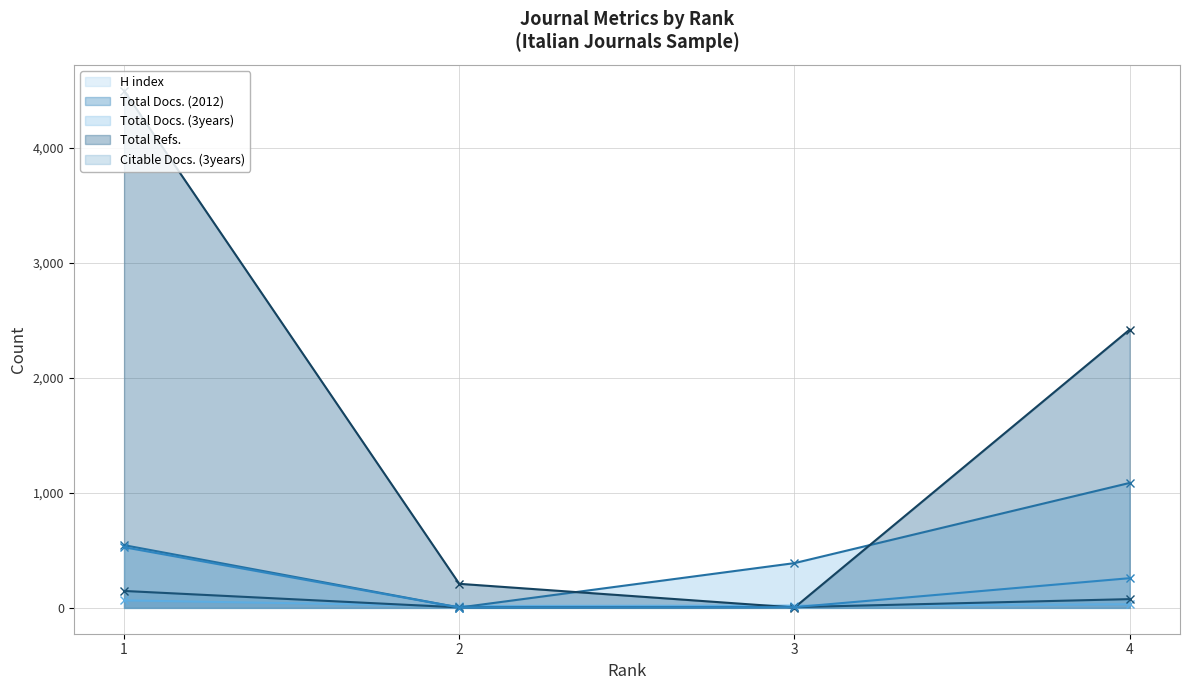

Between 1 and 3, which is larger?

1